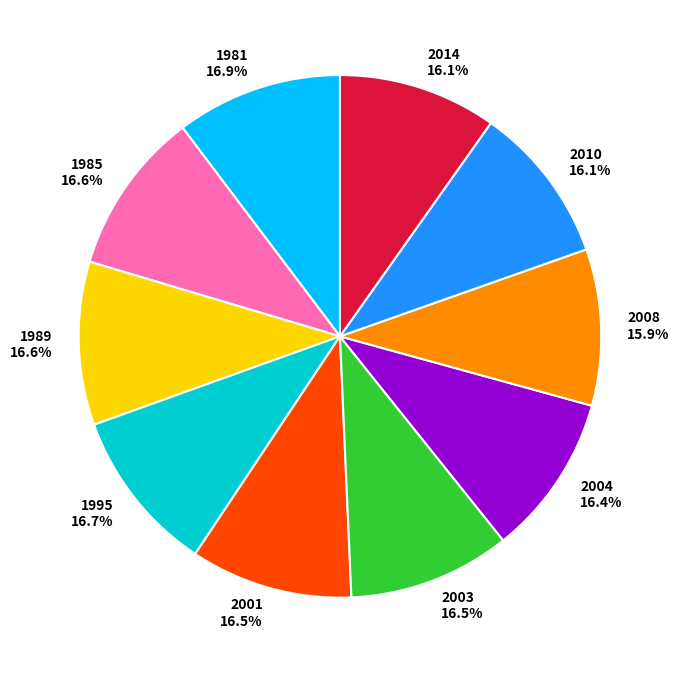

Count the number of slices in the pie.

10